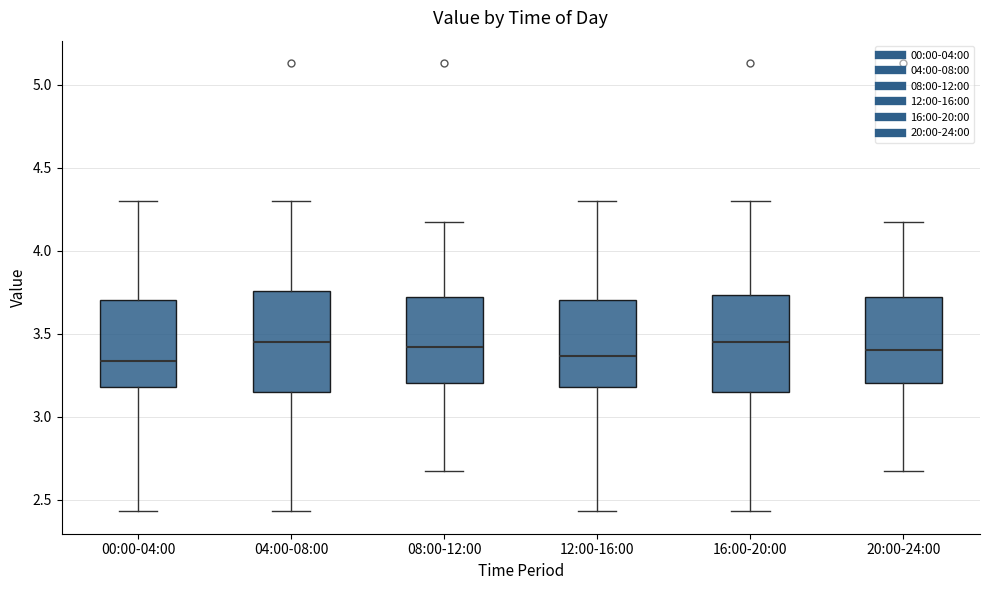

Where does the upper whisker of the box for 20:00-24:00 end on the y-axis? The values are not printed on the chart, so give them approximately, as read against the axis.

4.15